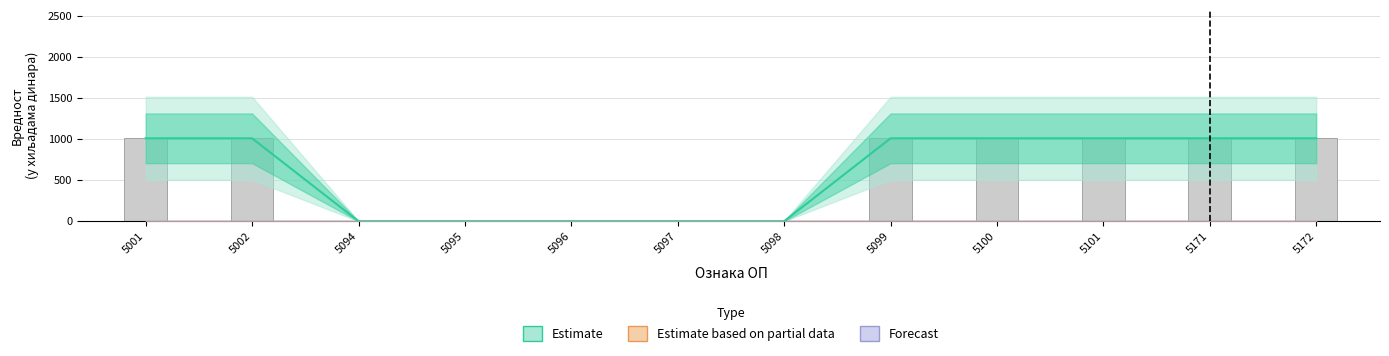

Are the bars grouped side by side (vs. stacked)?

No